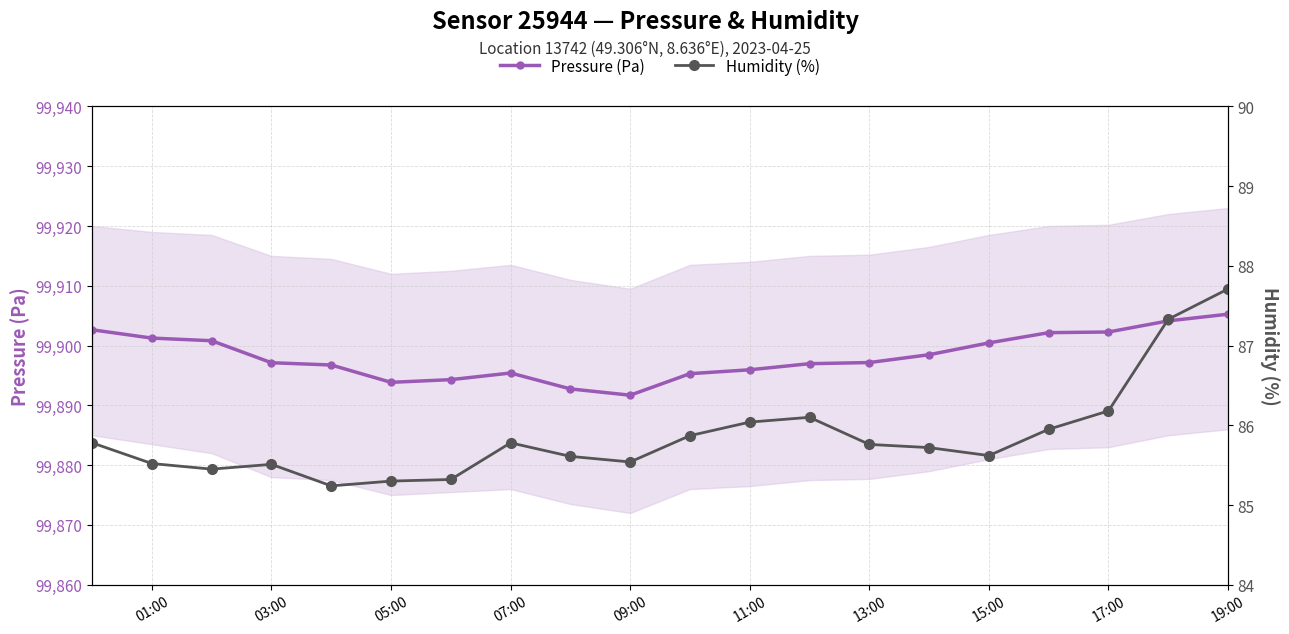

The Pressure (Pa) series shows 99895.4 at 07:00. True or false?

True